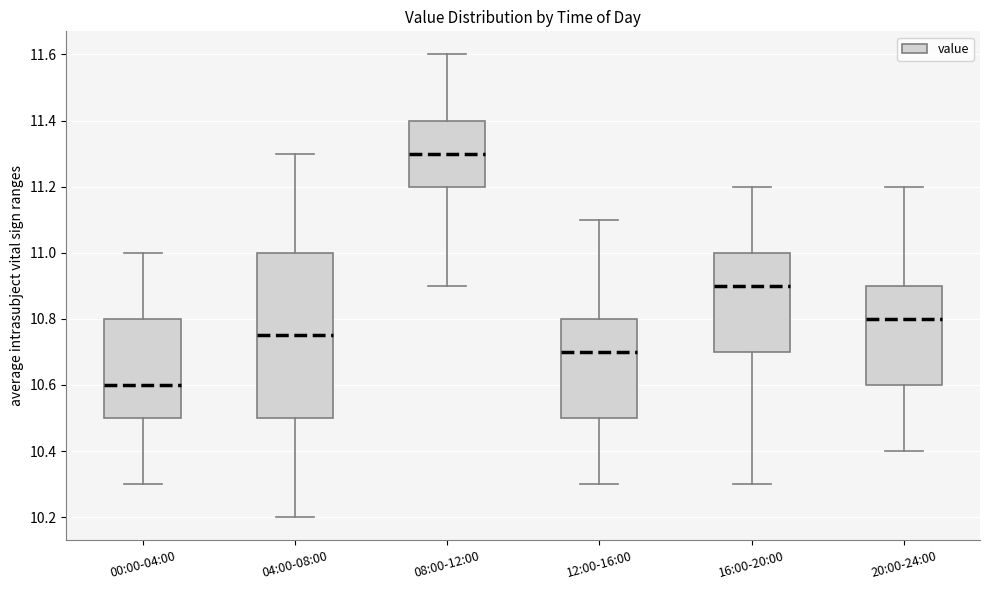

Comparing the boxes themselves (not the whiskers), which one is the tallest?

04:00-08:00